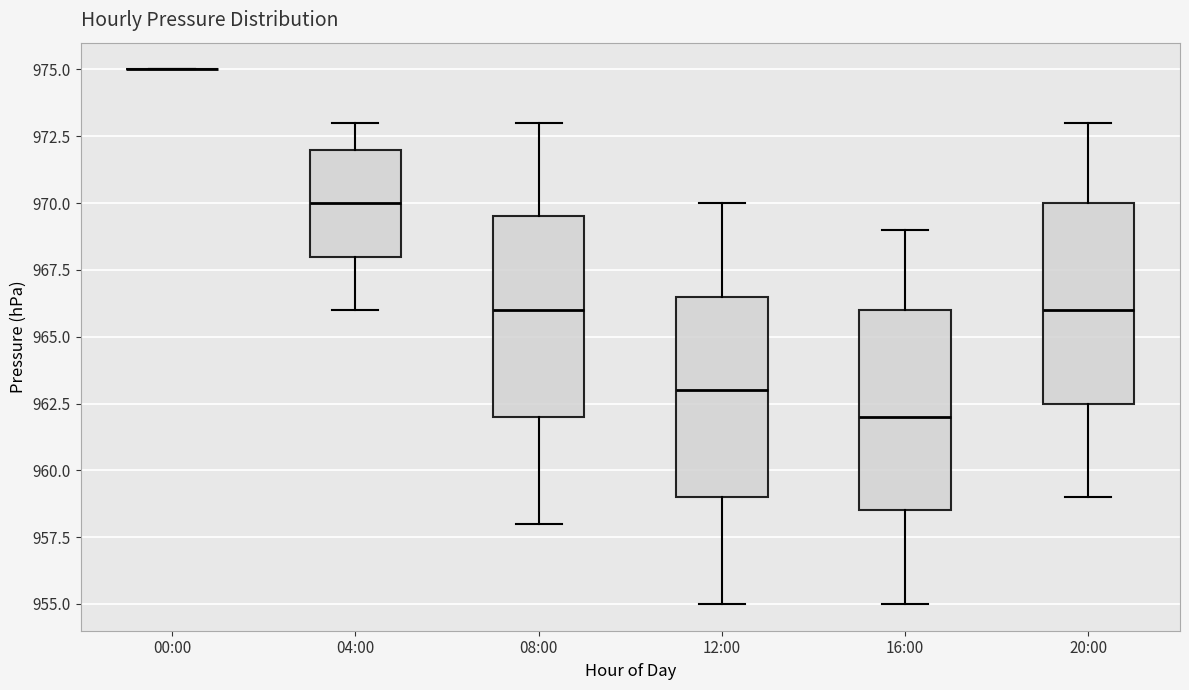

Reading left to right, read every box against the y-axis: the position of its median line, the range the box covers, and the ends of its whiskers. The values are not printed on the chart, so give them approximately, as read against the axis.

00:00: box collapsed to a line at 975.0, whiskers 975.0 to 975.0
04:00: median 970.0, box 968.0 to 972.0, whiskers 966.0 to 973.0
08:00: median 966.0, box 962.0 to 969.5, whiskers 958.0 to 973.0
12:00: median 963.0, box 959.0 to 966.5, whiskers 955.0 to 970.0
16:00: median 962.0, box 958.5 to 966.0, whiskers 955.0 to 969.0
20:00: median 966.0, box 962.5 to 970.0, whiskers 959.0 to 973.0